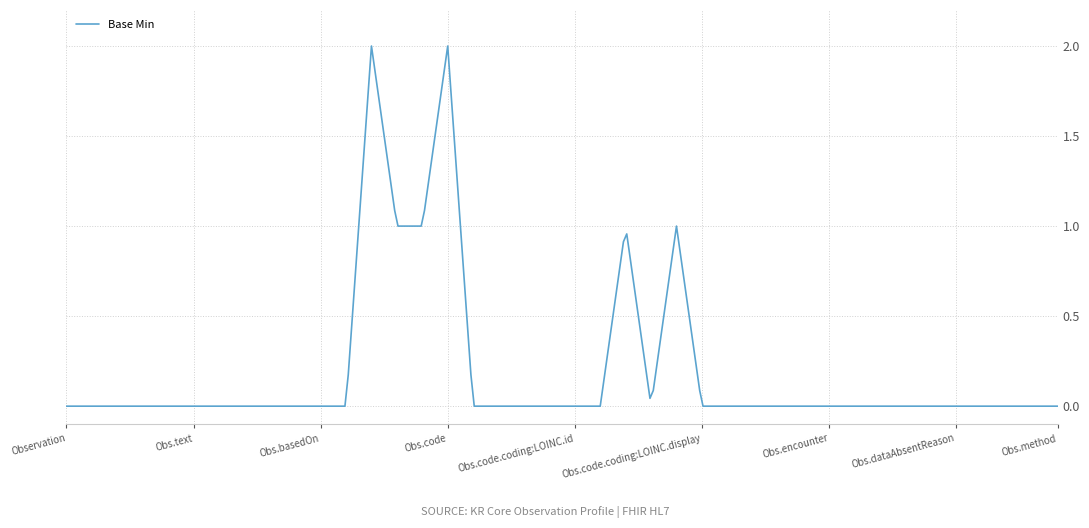

What is the difference between the maximum and minimum values?

2.0